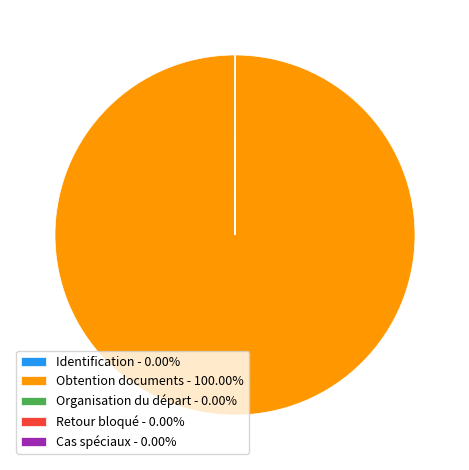

Does Obtention documents - 100.00% represent more than half of the total?

Yes